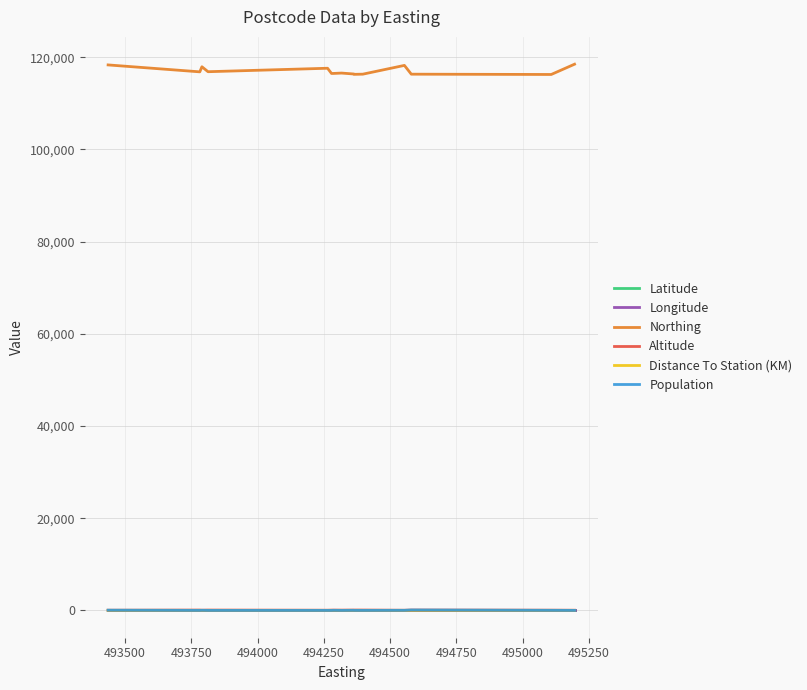

Which series has the widest spread of values?

Northing